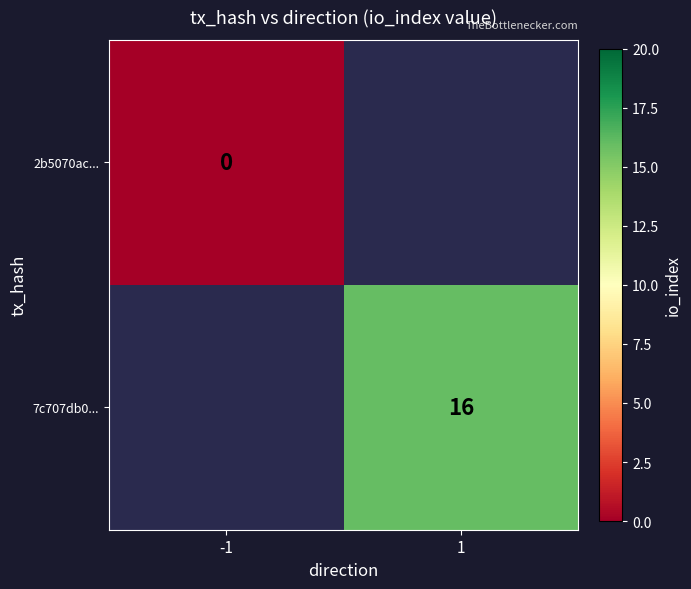

True or false: 7c707db0... has a value of 25 at 1.

False